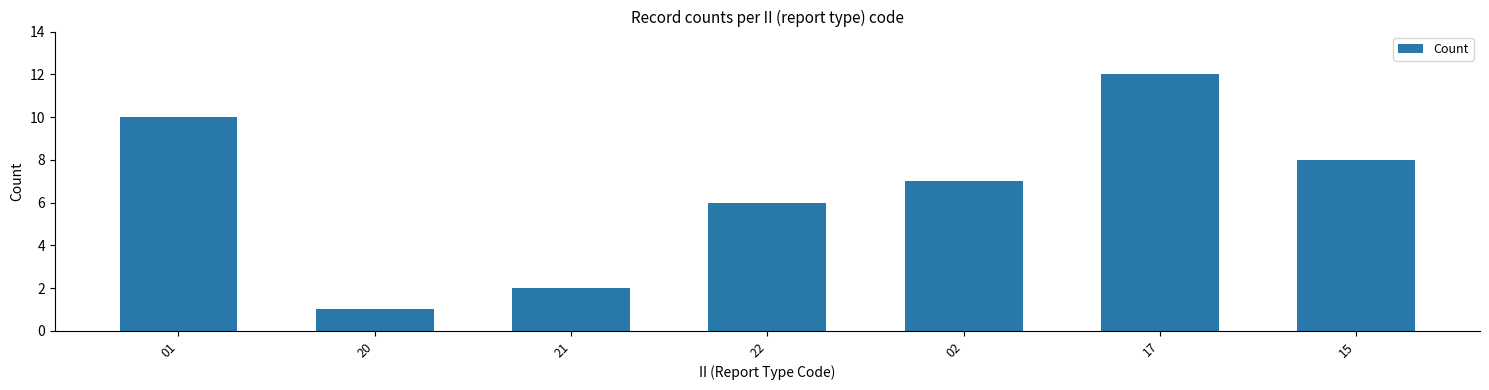

What is the difference between the values at 15 and 20?

7